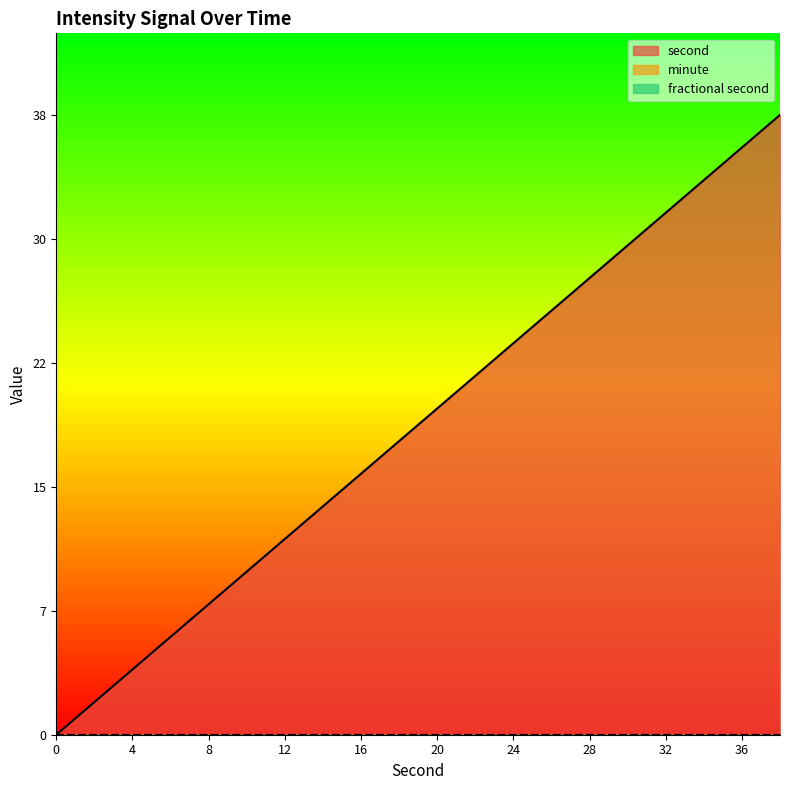

Reading right to left, extract all data points from this chart.

second: 38	36	34	32	30	28	26	24	22	20	18	16	14	12	10	8	6	4	2	0
minute: 0	0	0	0	0	0	0	0	0	0	0	0	0	0	0	0	0	0	0	0
fractional second: 0	0	0	0	0	0	0	0	0	0	0	0	0	0	0	0	0	0	0	0